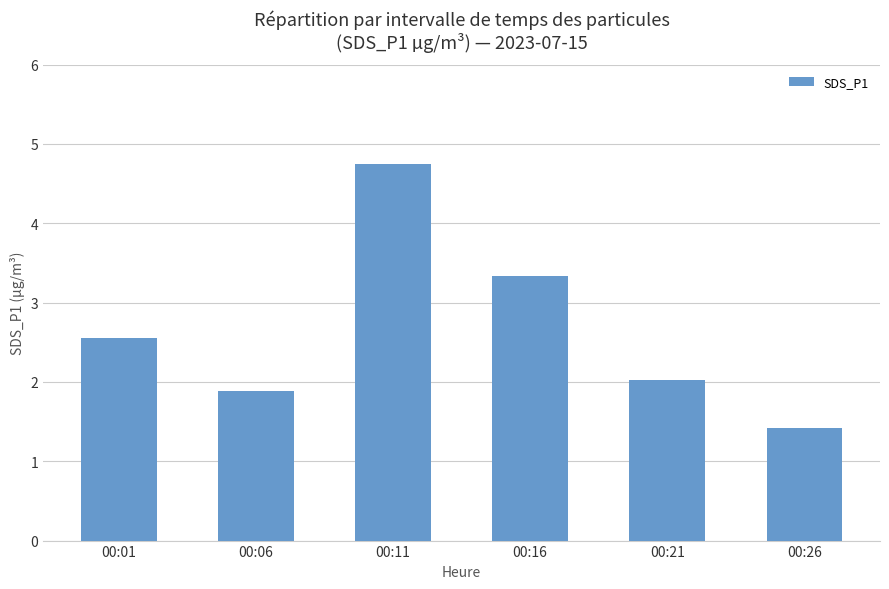

Which has a higher value, 00:11 or 00:06?

00:11